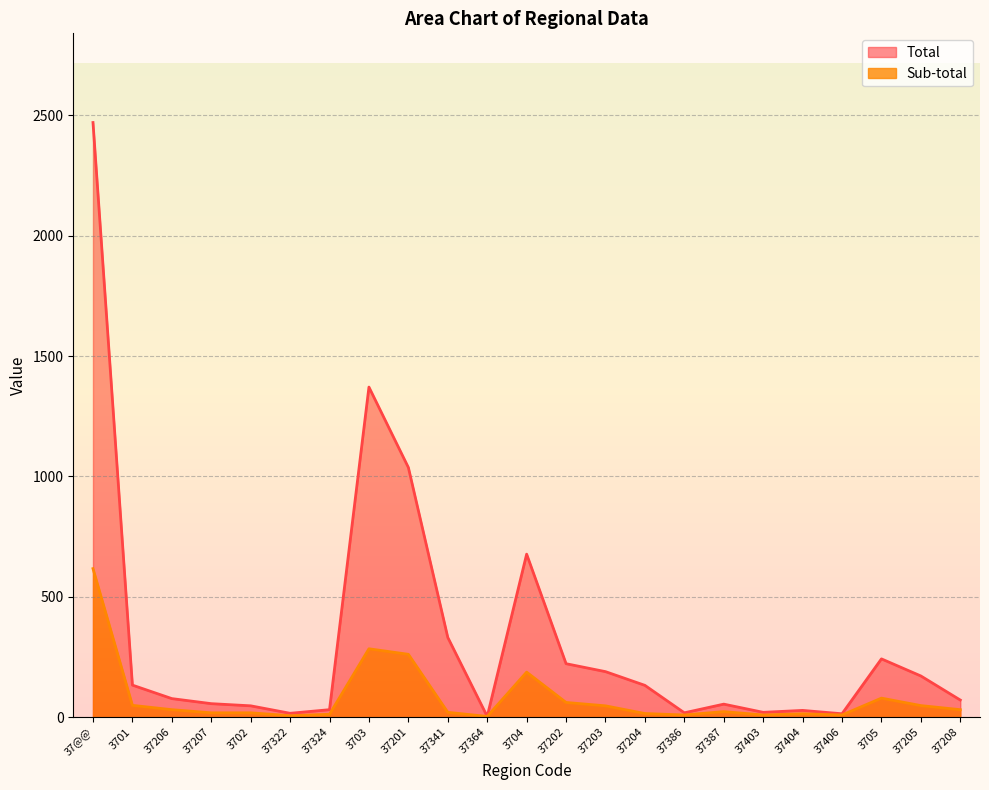

Rank the series at 37203 from highest to lowest value.

Total, Sub-total